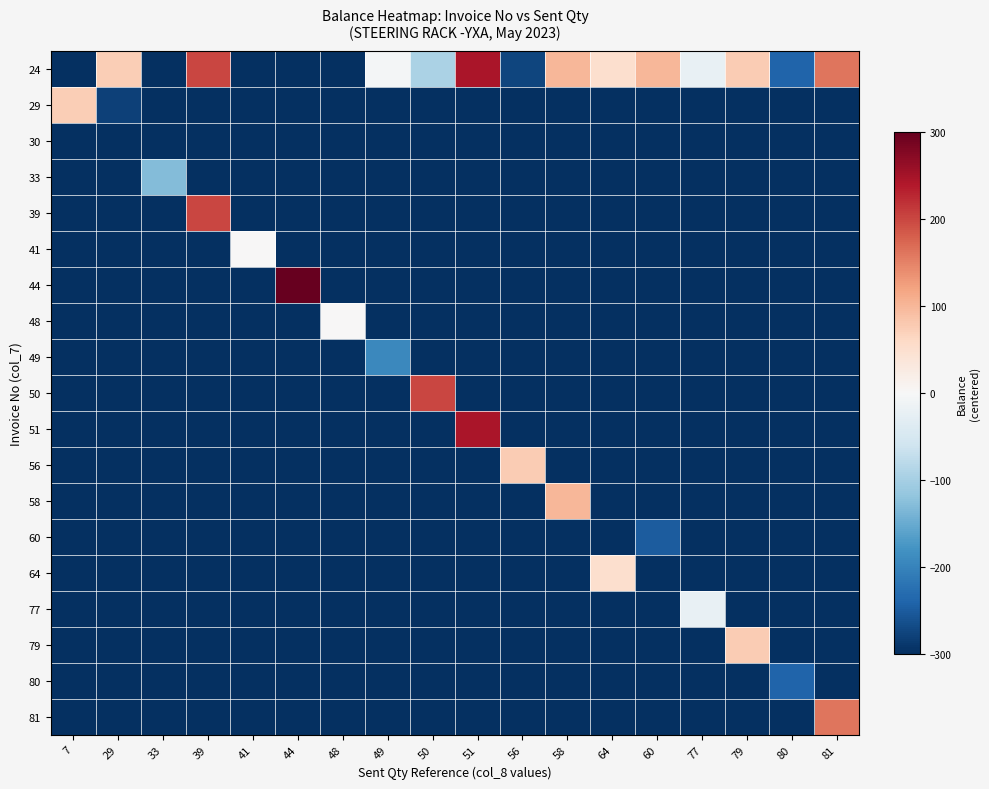

At how many categories does at least one series exceed 56?

11